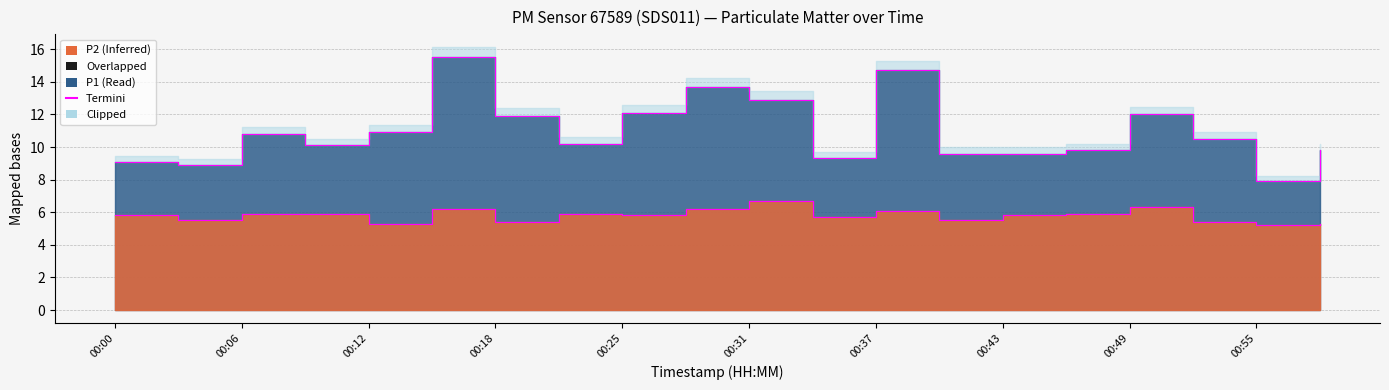

What is the difference between the P1 Termini values at 00:55 and 00:31?

5.0